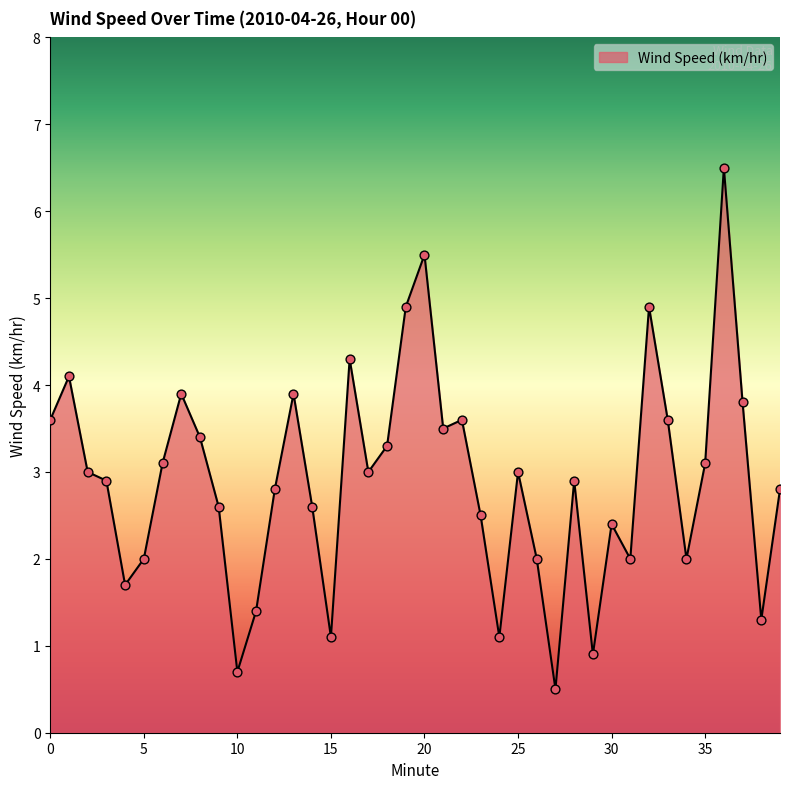

What is the smallest value displayed?

0.5